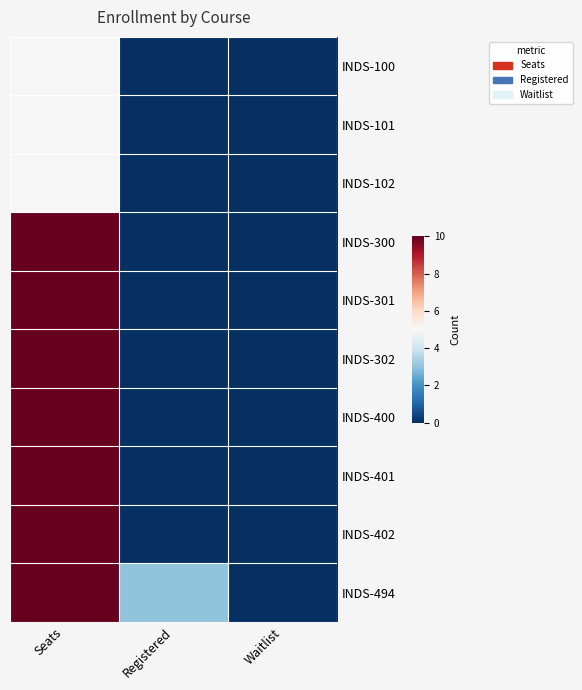

At how many categories does at least one series exceed 5?

1